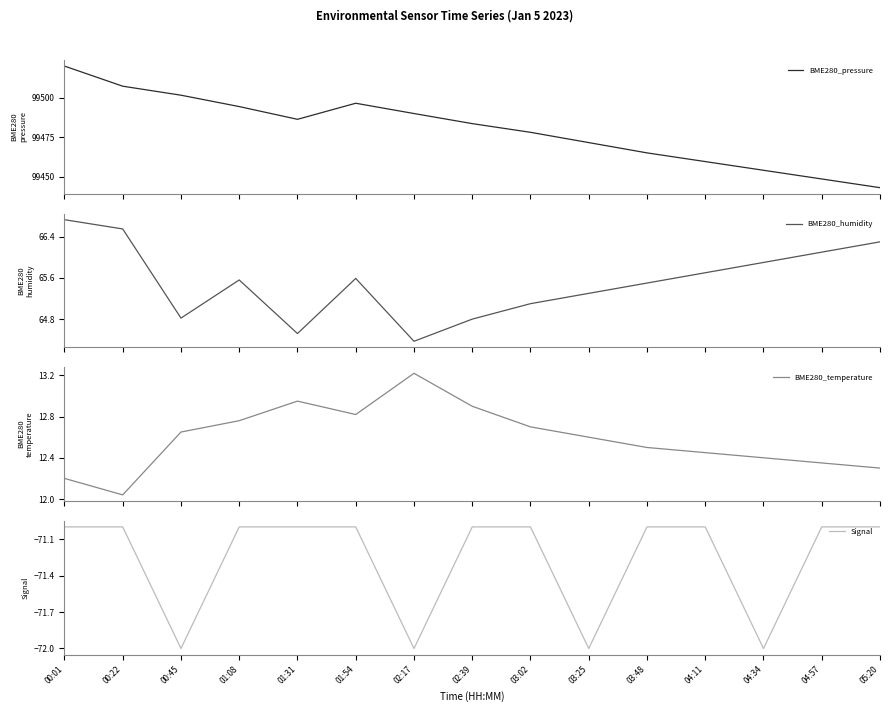

How many Signal values are between -72 and -71?

15